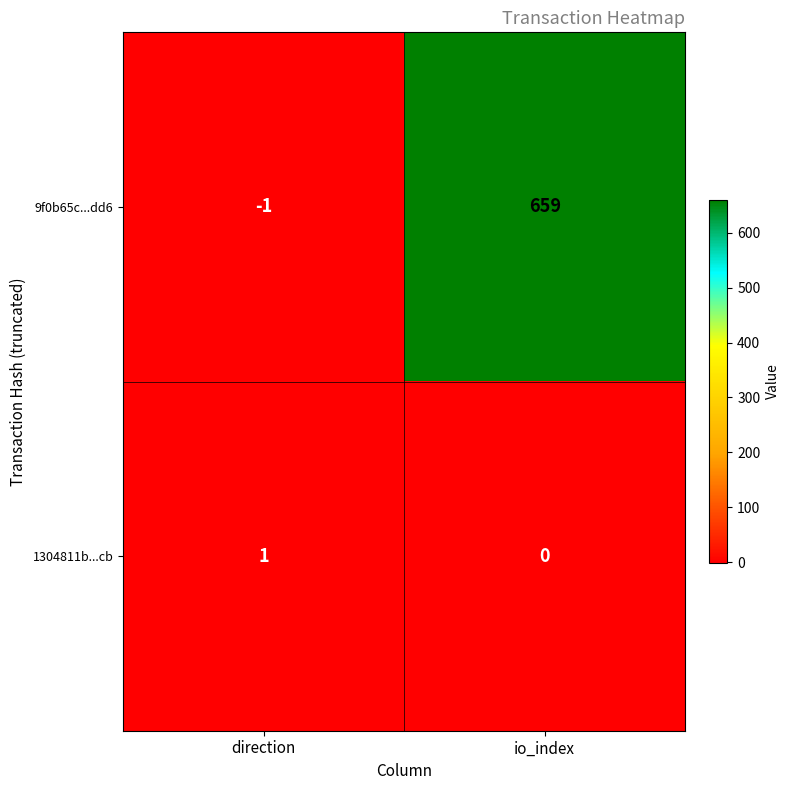

Rank the series at io_index from lowest to highest value.

1304811b...cb, 9f0b65c...dd6